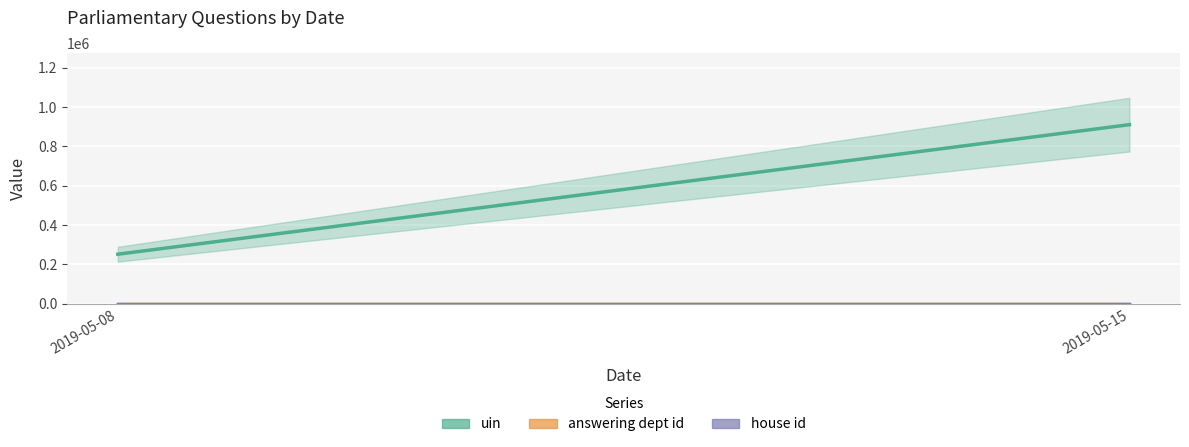

Reading left to right, extract all data points from this chart.

uin: 2019-05-08=251966	2019-05-15=910824
answering dept id: 2019-05-08=28	2019-05-15=28
house id: 2019-05-08=1	2019-05-15=1